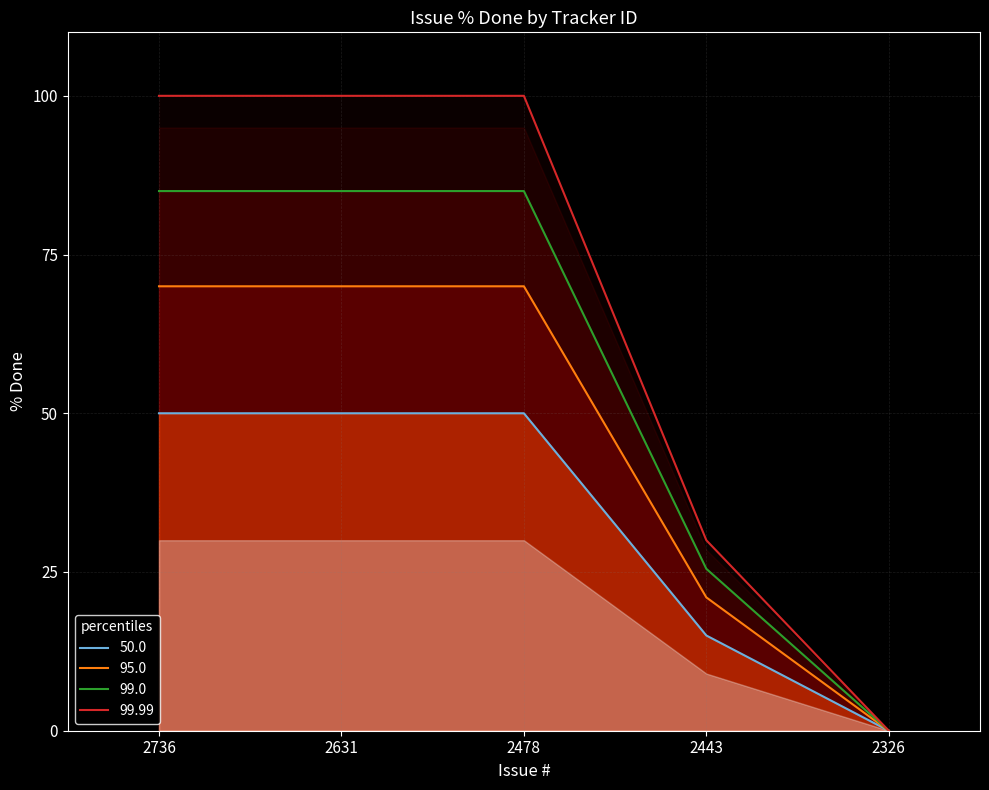

Is the value of 99.99 at 2326 greater than the value of 99.0 at 2478?

No